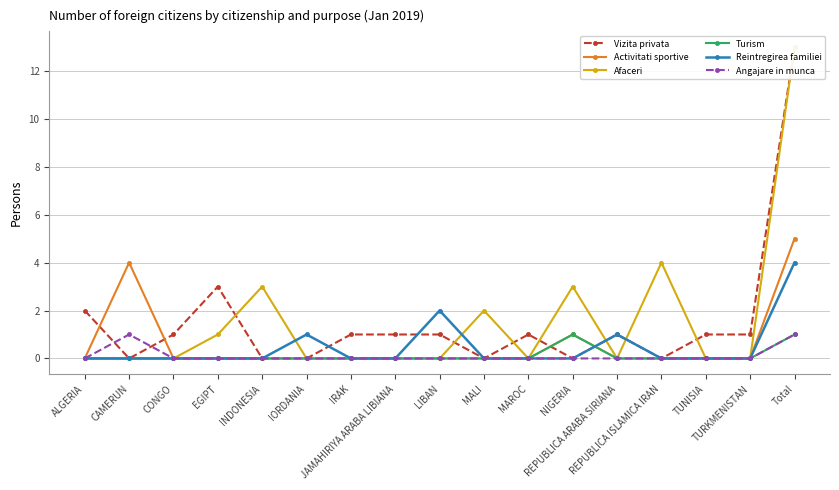

In Afaceri, how many points are lower than both neighbors (excluding endpoints)?

2